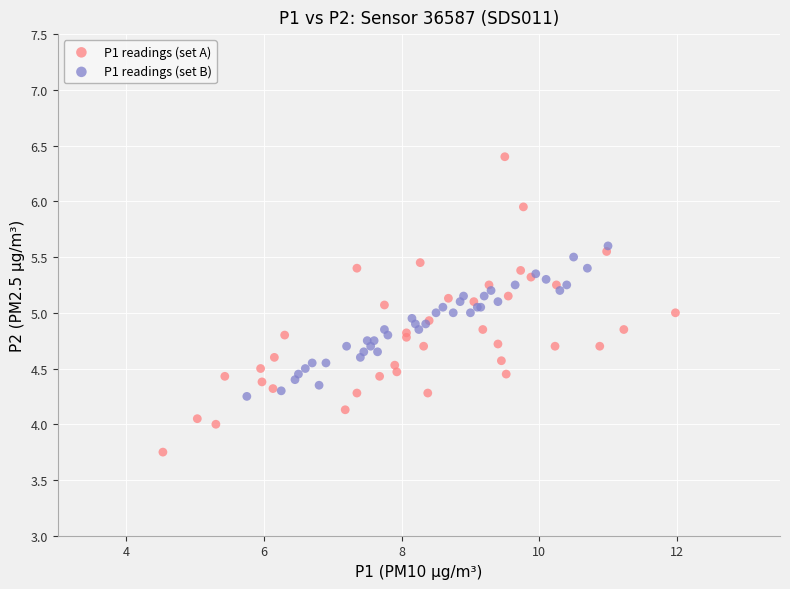

Which series reaches the minimum Y coordinate?

P1 readings (set A)